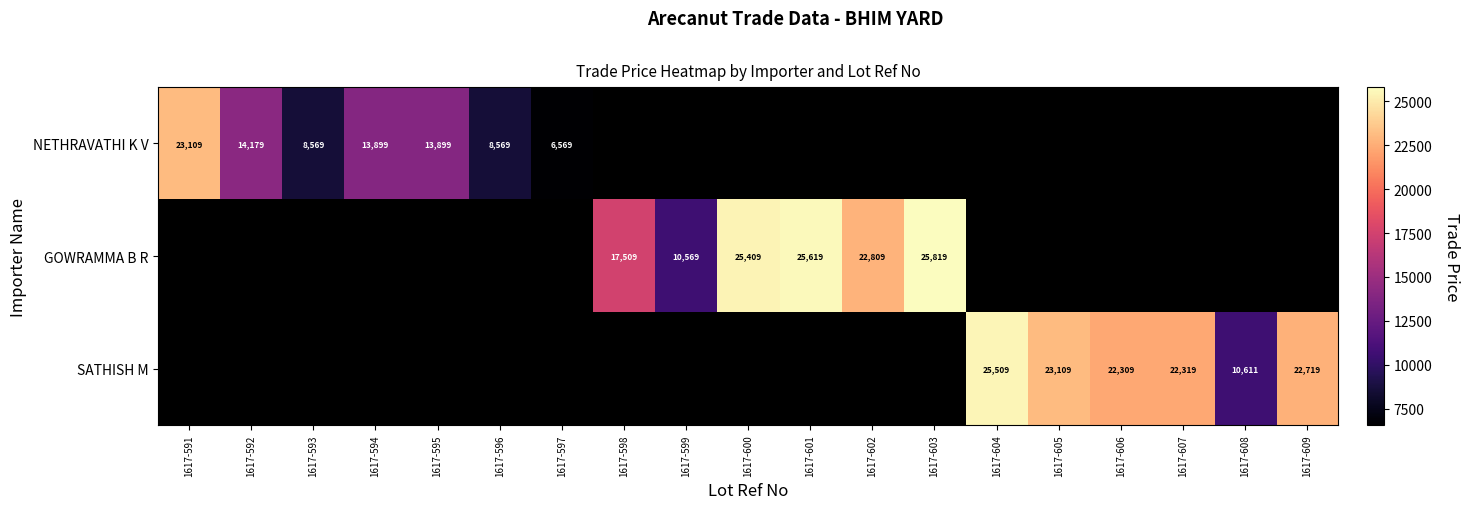

True or false: SATHISH M has a value of 10611 at 1617-608.

True